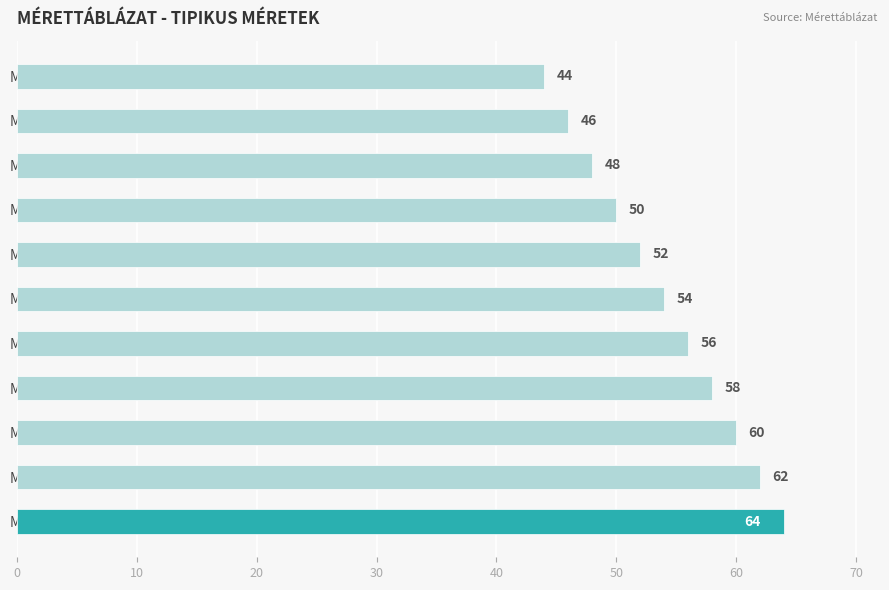

Reading bottom to top, extract all data points from this chart.

Méret 64=64	Méret 62=62	Méret 60=60	Méret 58=58	Méret 56=56	Méret 54=54	Méret 52=52	Méret 50=50	Méret 48=48	Méret 46=46	Méret 44=44